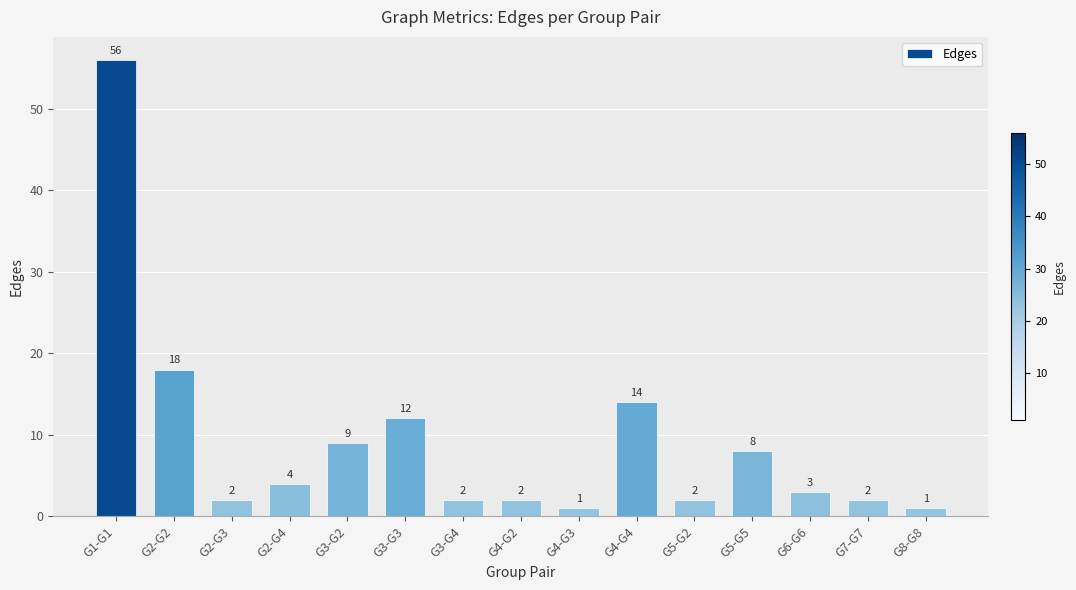

What is the ratio of the value at G2-G4 to the value at G8-G8?

4.0